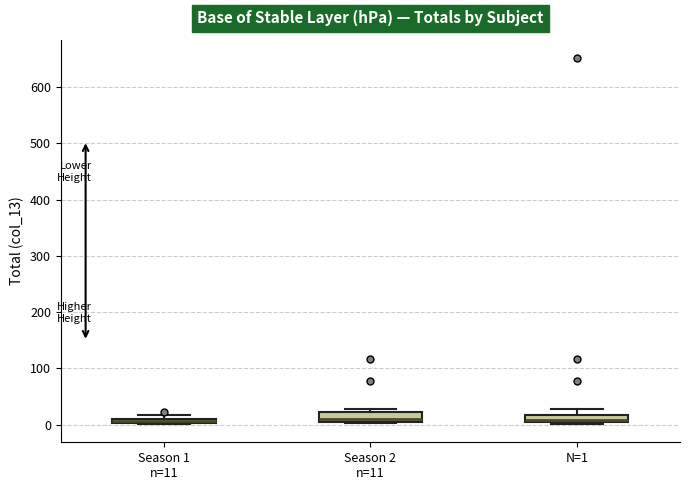

Where does the median line of the box for N=1 sit on the y-axis? The values are not printed on the chart, so give them approximately, as read against the axis.

10